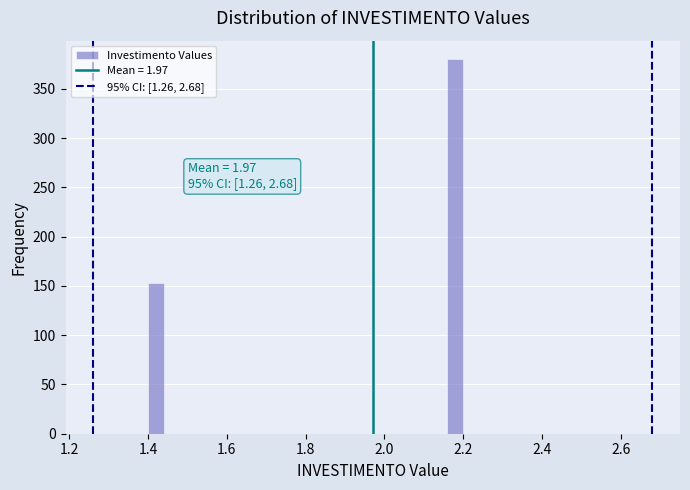

Read against the x-axis, roughly where is the centre of the tallest bar?

2.18